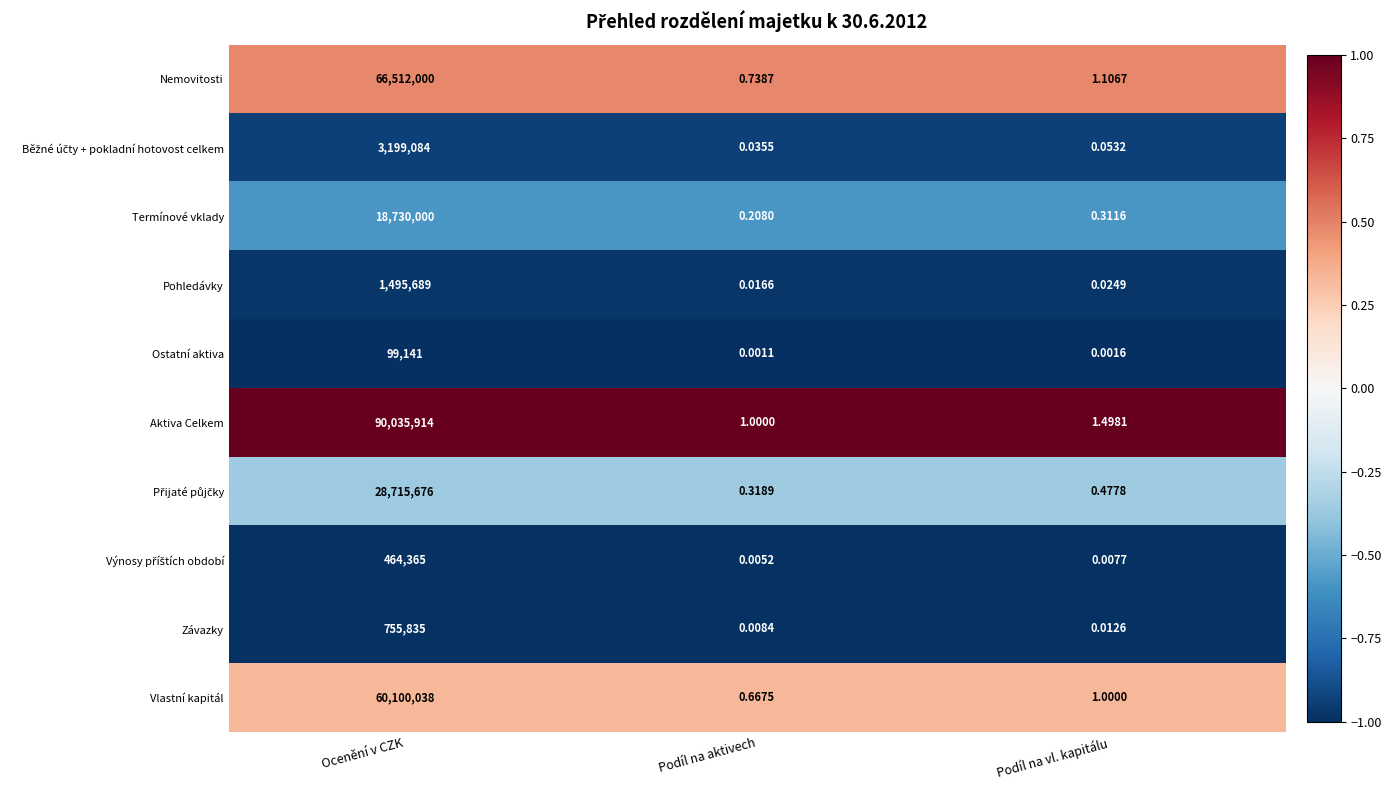

Which series has the largest range (max minus min)?

Aktiva Celkem